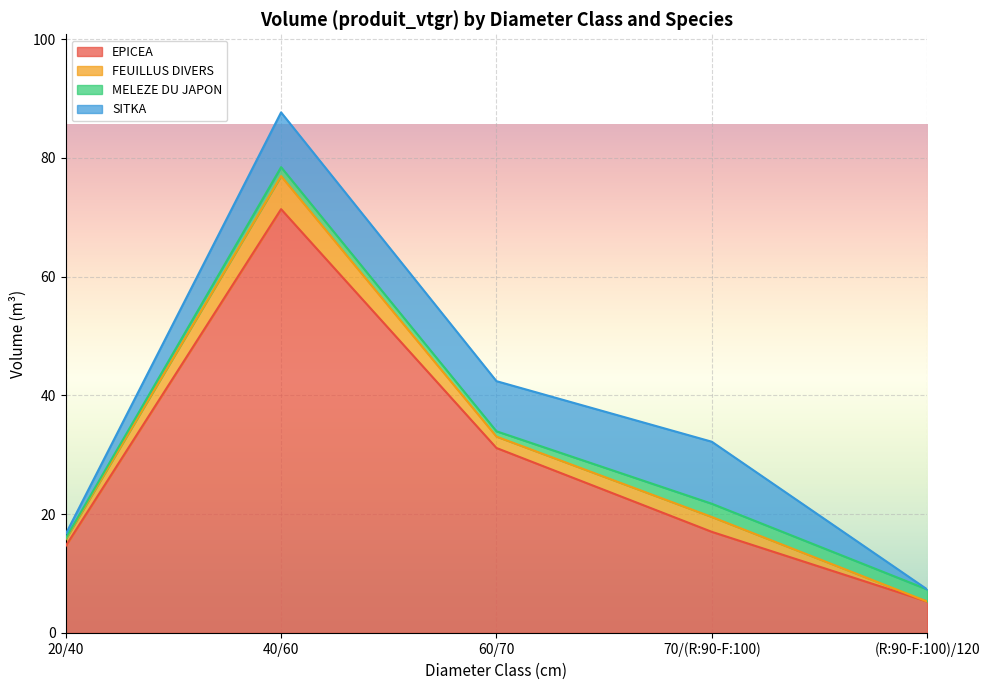

True or false: MELEZE DU JAPON and EPICEA intersect in this chart.

False